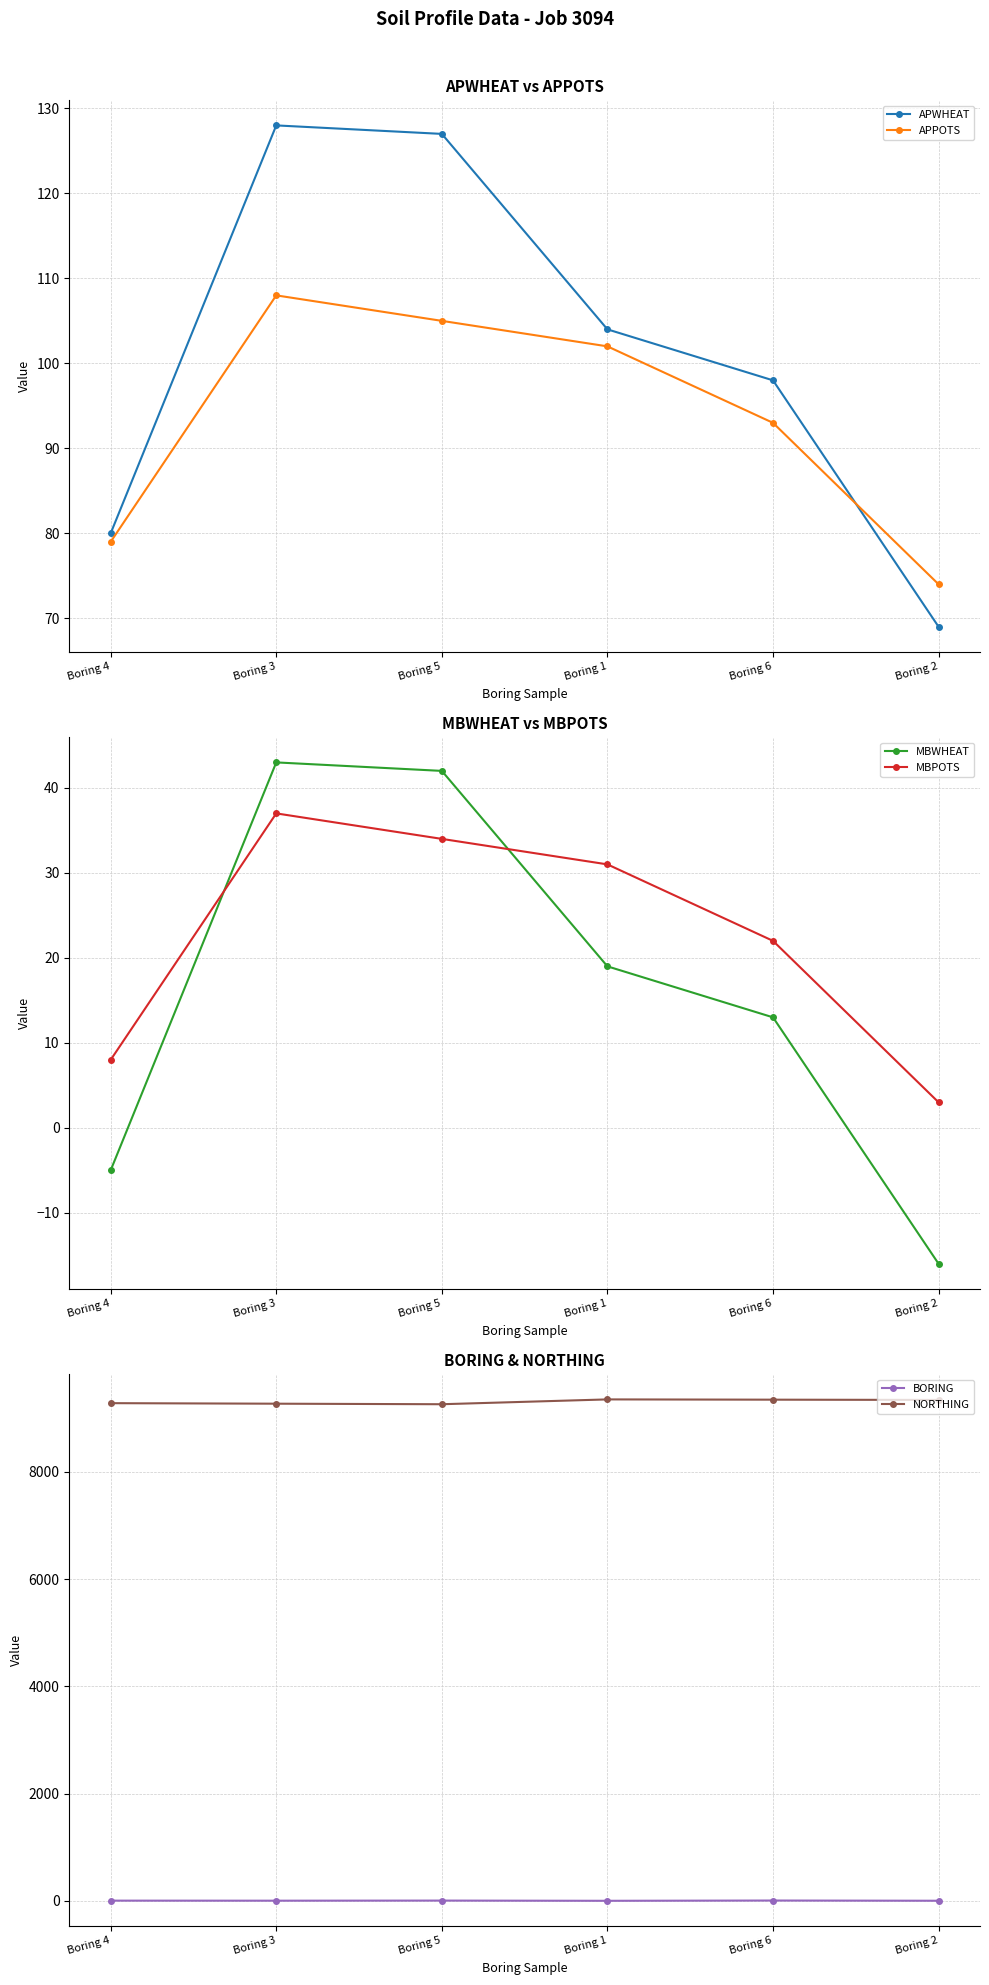

Reading left to right, what are all the values shown in this chart?

APWHEAT: Boring 4=80	Boring 3=128	Boring 5=127	Boring 1=104	Boring 6=98	Boring 2=69
APPOTS: Boring 4=79	Boring 3=108	Boring 5=105	Boring 1=102	Boring 6=93	Boring 2=74
MBWHEAT: Boring 4=-5	Boring 3=43	Boring 5=42	Boring 1=19	Boring 6=13	Boring 2=-16
MBPOTS: Boring 4=8	Boring 3=37	Boring 5=34	Boring 1=31	Boring 6=22	Boring 2=3
BORING: Boring 4=4	Boring 3=3	Boring 5=5	Boring 1=1	Boring 6=6	Boring 2=2
NORTHING: Boring 4=9280	Boring 3=9270	Boring 5=9260	Boring 1=9350	Boring 6=9345	Boring 2=9340